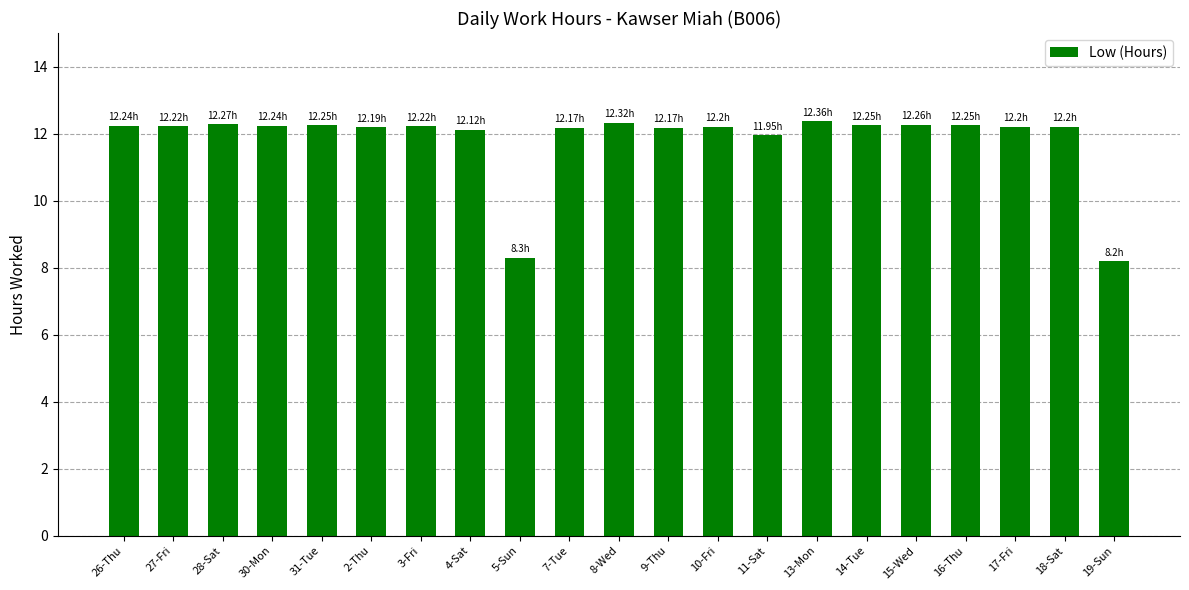

Count the number of categories in the chart.

21